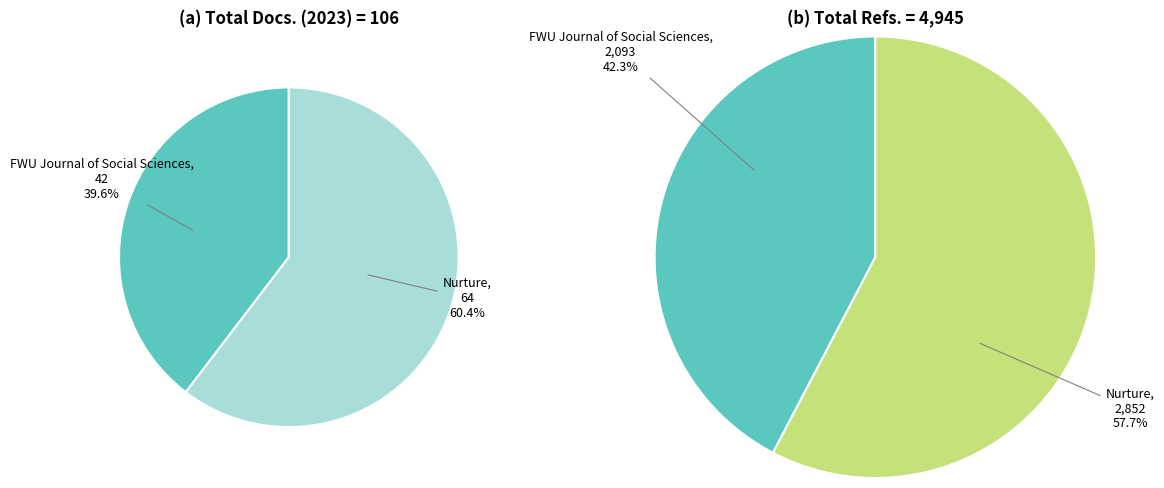

What is the largest slice in the pie chart?

Nurture